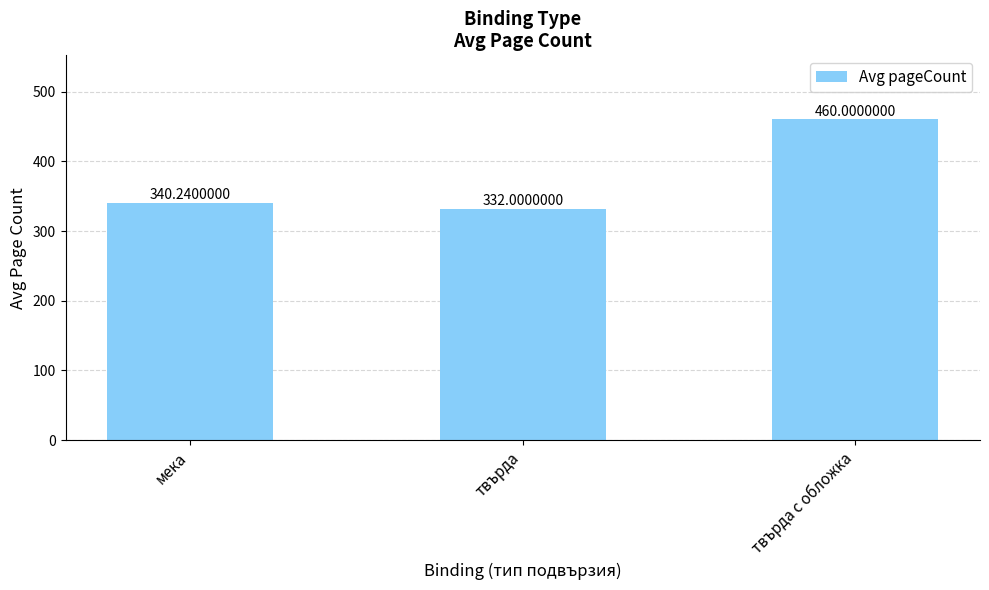

At which category does the chart reach its minimum across all series?

твърда